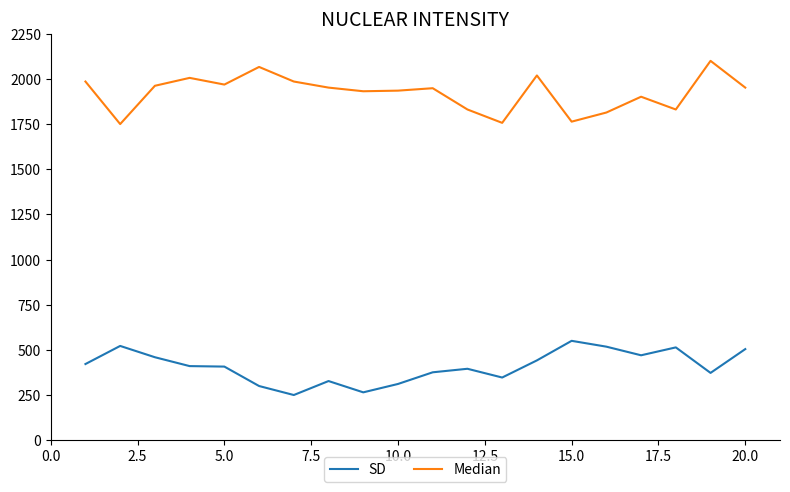

List the series in order of their overall mean, highest first.

Median, SD